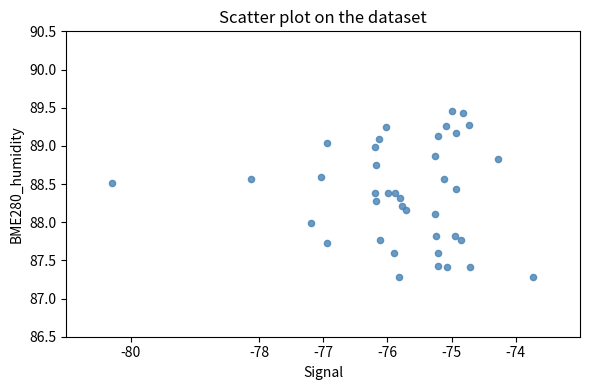

What is the range of Y values (max minus min)?

2.2